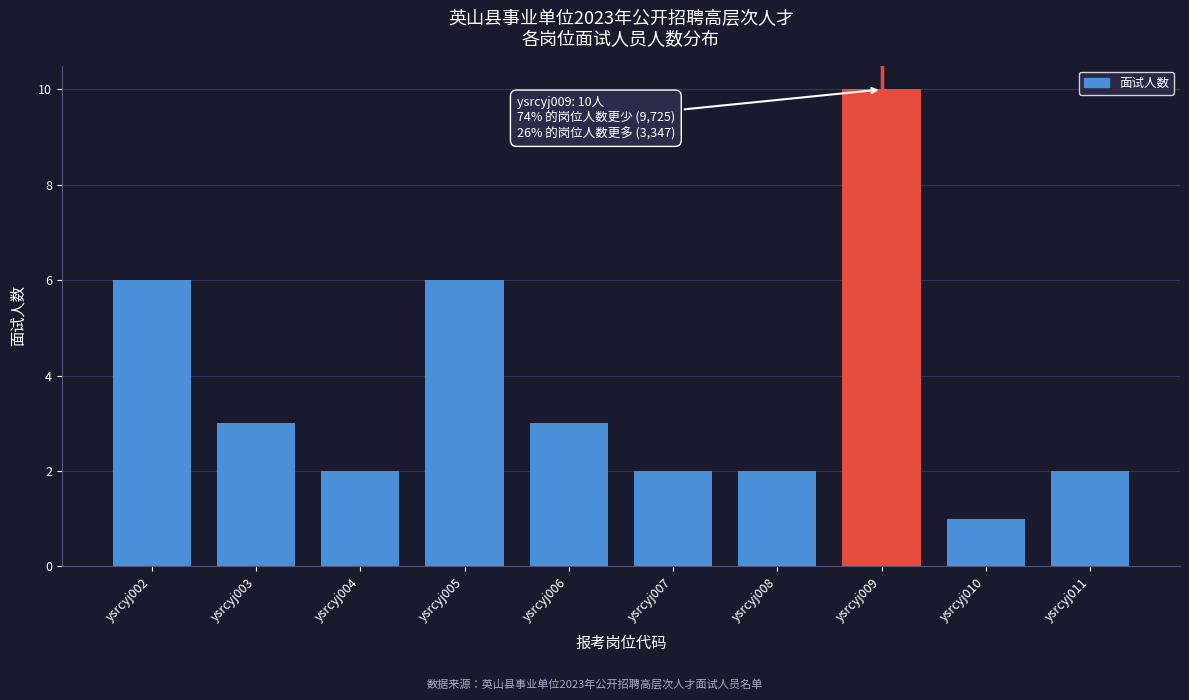

Reading right to left, transcribe all the data shown in this chart.

2	1	10	2	2	3	6	2	3	6